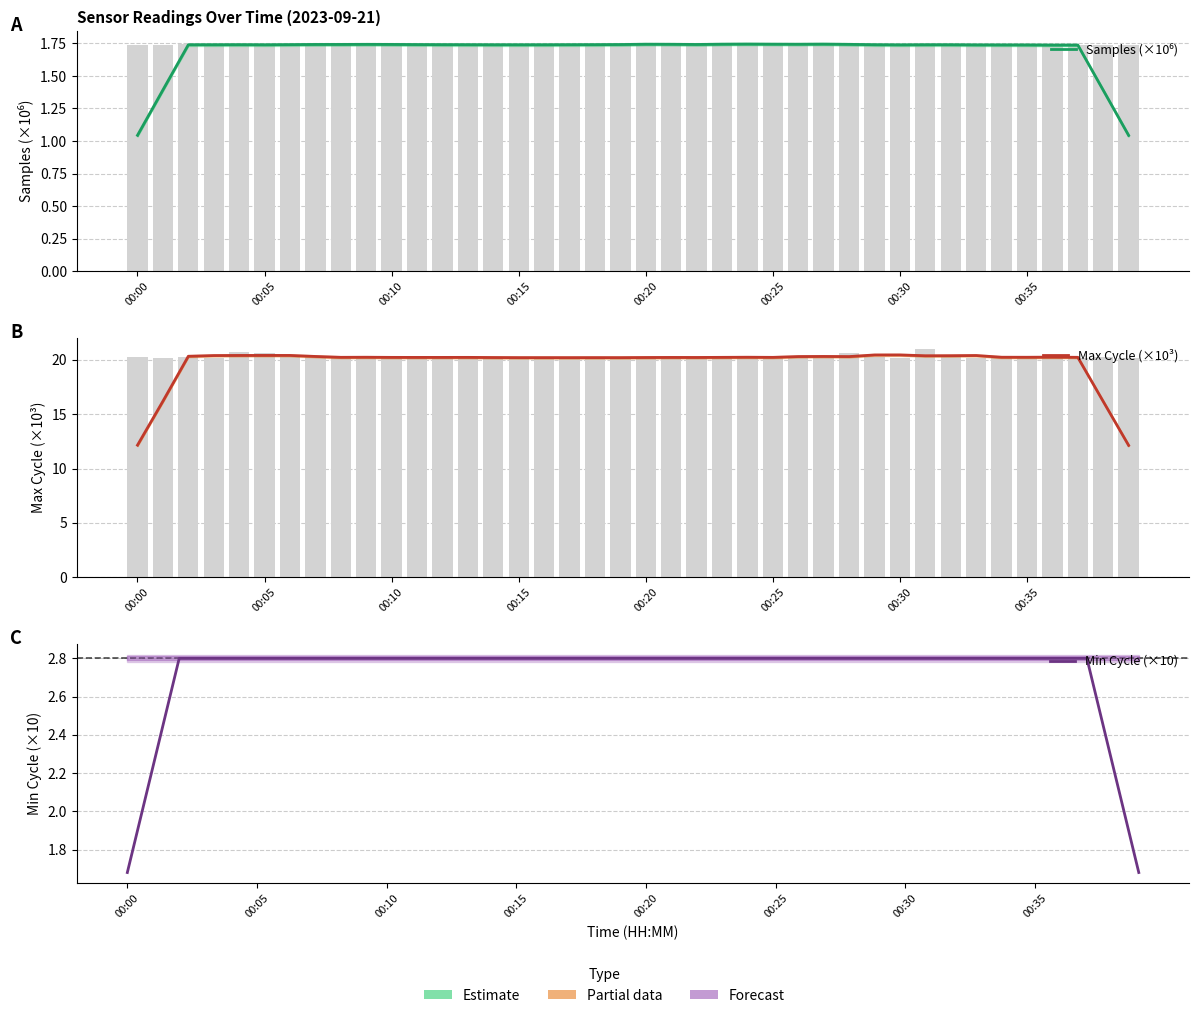

The Samples (×10⁶) series shows 0.8 at 24. True or false?

False